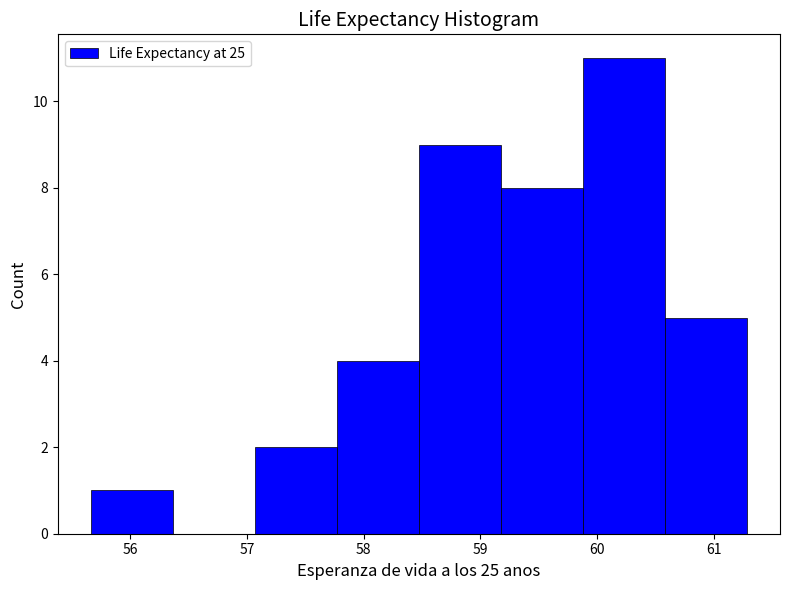

How tall is the bar that spans 58.5 to 59.2 on the x-axis? Neither the bar edges nor the heights are printed on the chart, so give them approximately, as read against the axes.

9